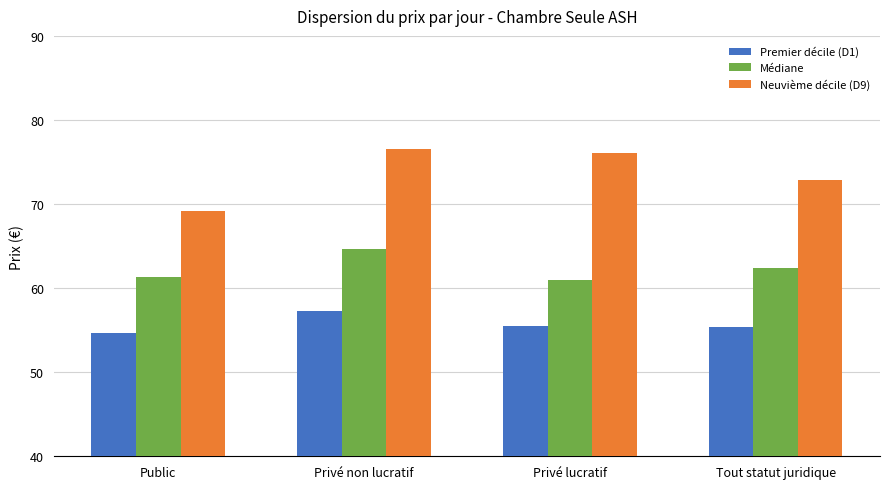

What is the sum of the Neuvième décile (D9) values at Tout statut juridique and Public?

142.1